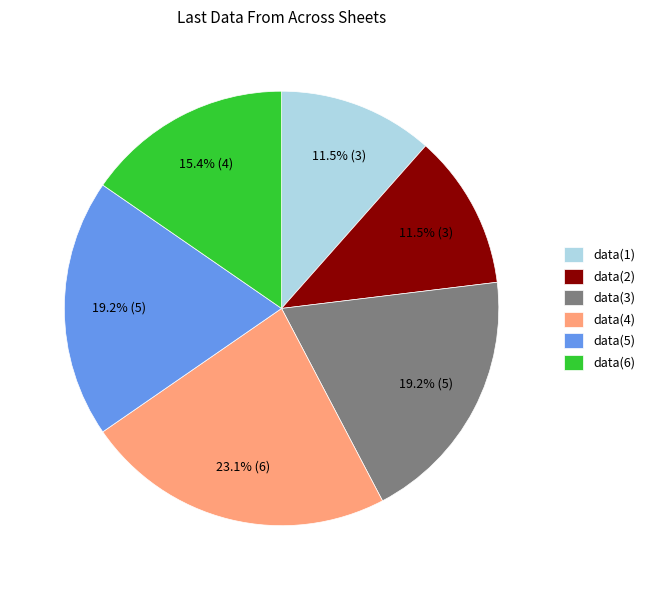

What is the largest slice in the pie chart?

data(4)